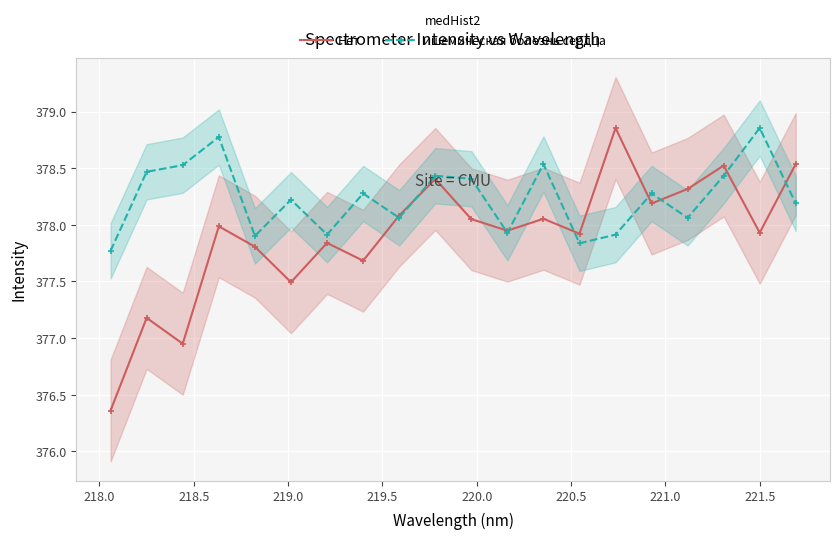

How many interior local valleys does the Нет series have?

7